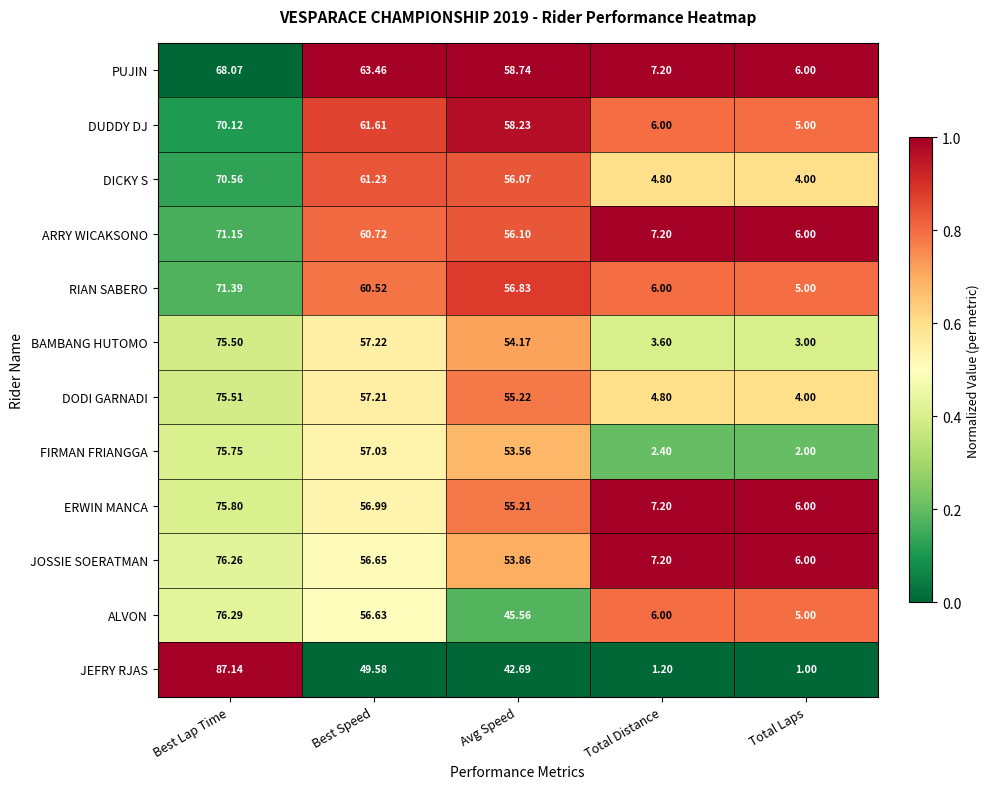

Which label corresponds to the smallest value in the chart?

Total Laps